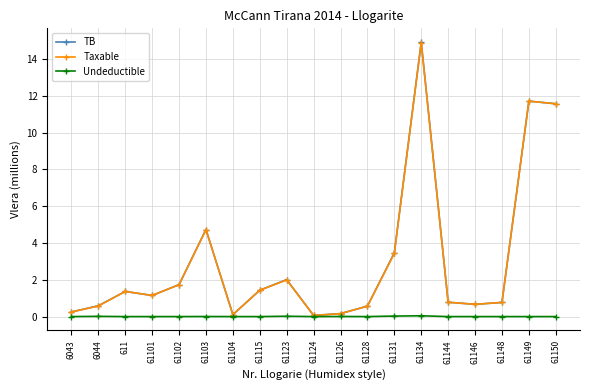

Is it true that Taxable equals 2.1 at 611?

False